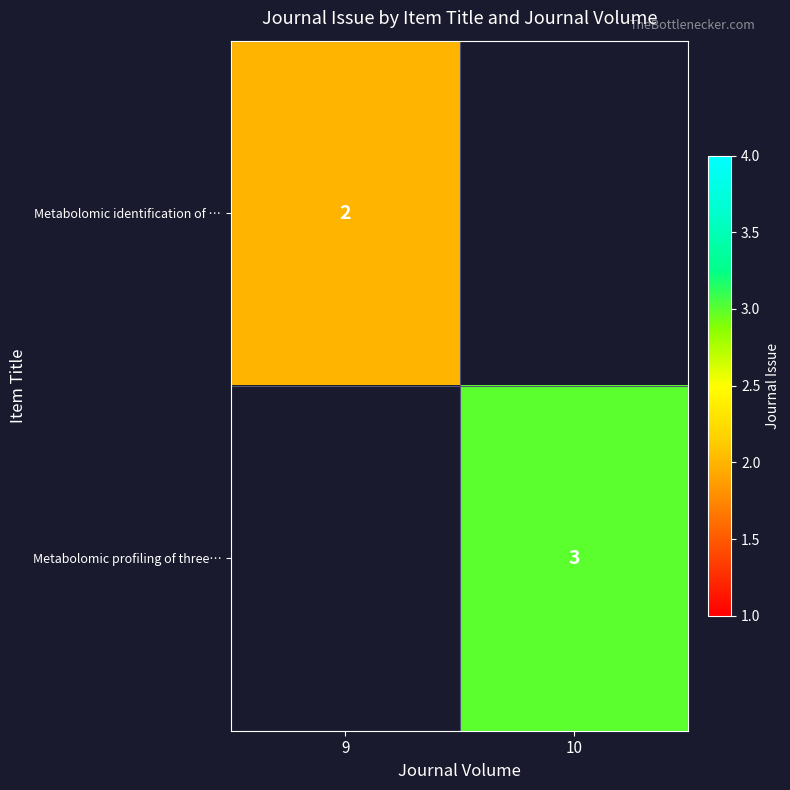

Is the value of Metabolomic profiling of three… at 10 greater than the value of Metabolomic identification of … at 9?

Yes